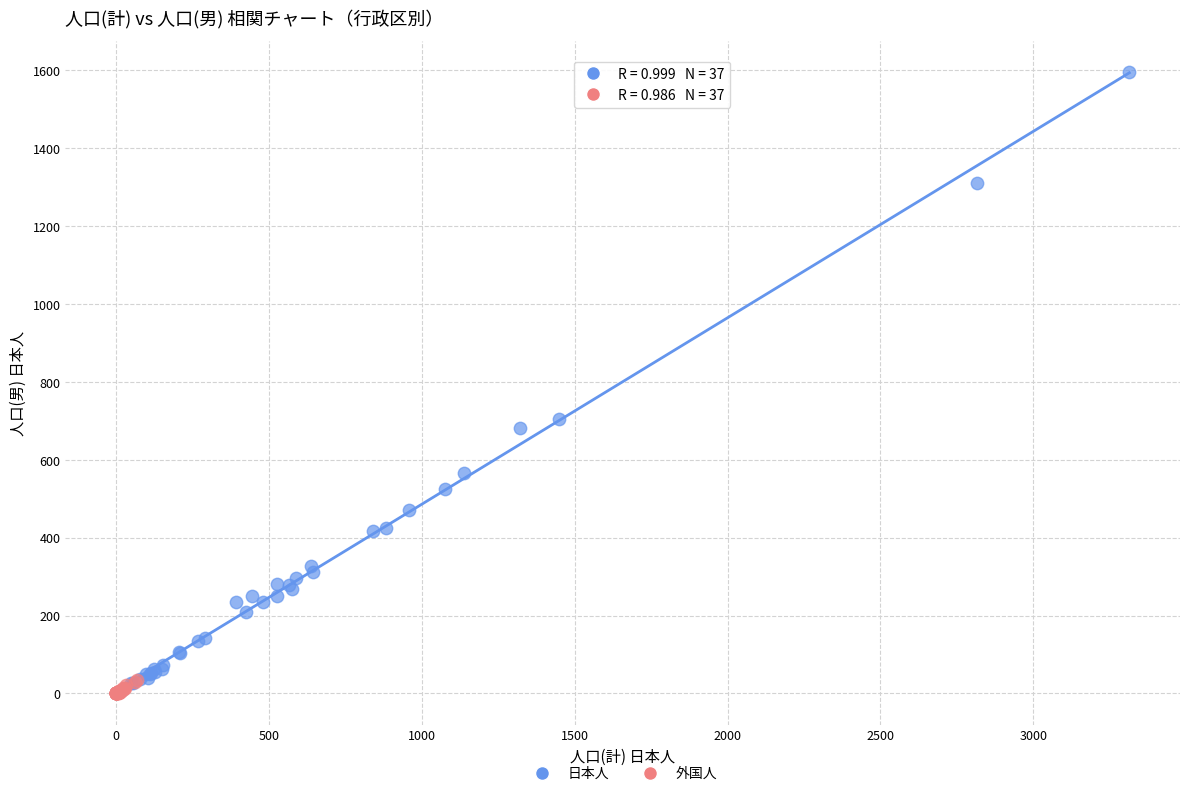

Which series contains the highest Y value?

日本人